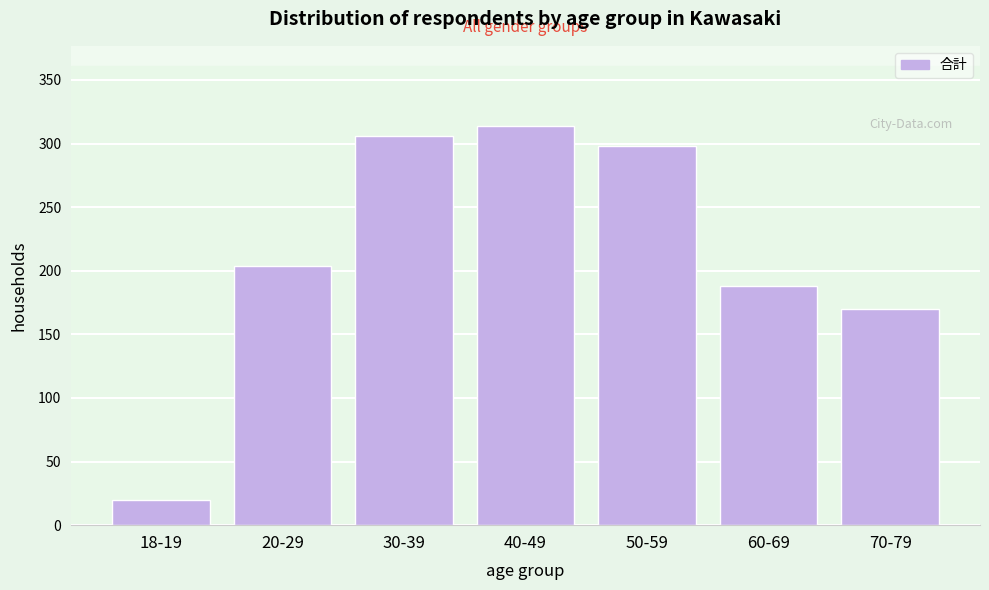

Reading right to left, list all the values displayed in this chart.

70-79=170	60-69=188	50-59=298	40-49=314	30-39=306	20-29=204	18-19=20